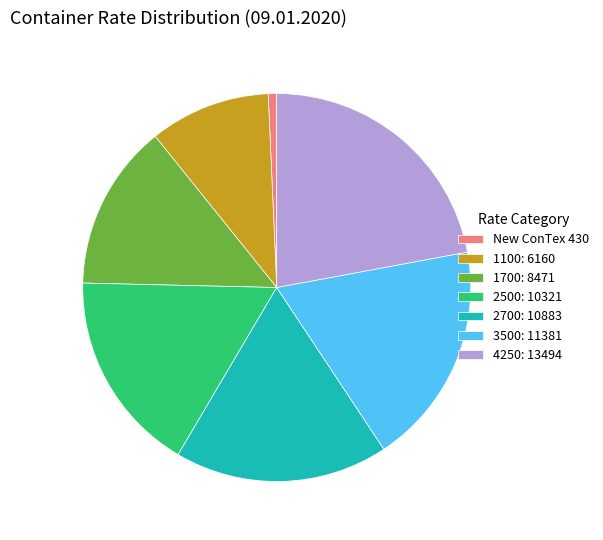

True or false: 1100: 6160 accounts for 10% of the total.

True